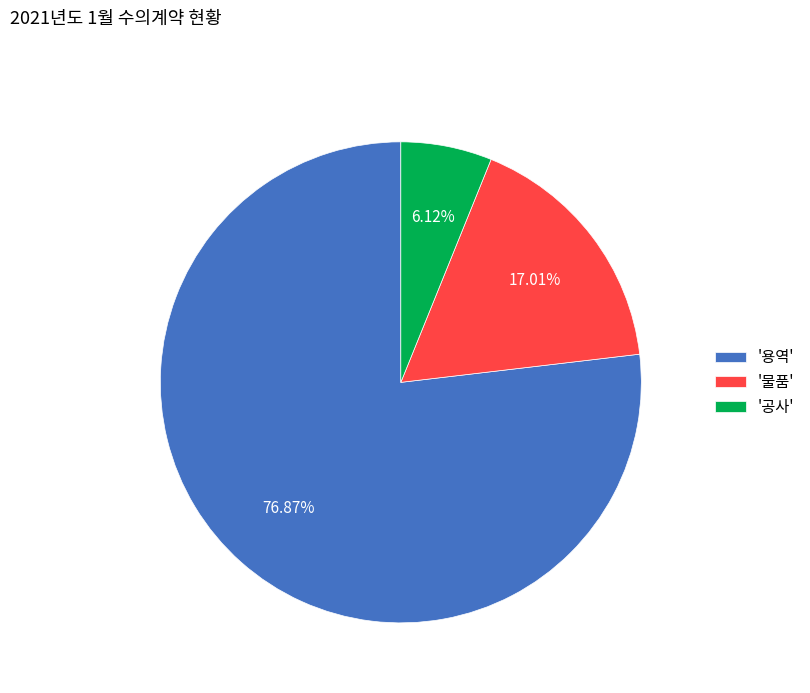

Which has a higher value, '물품' or '용역'?

'용역'